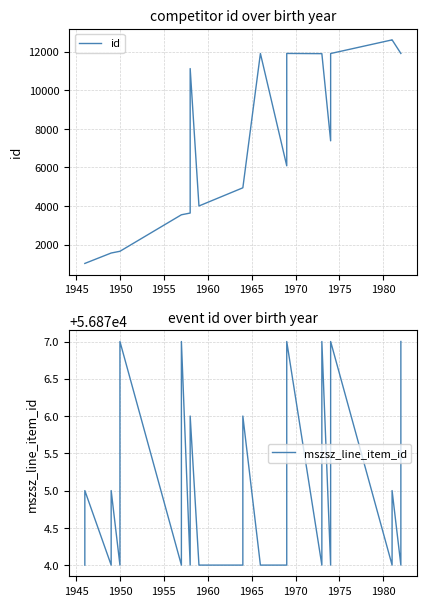

List the series in order of their peak value, highest first.

mszsz_line_item_id, id